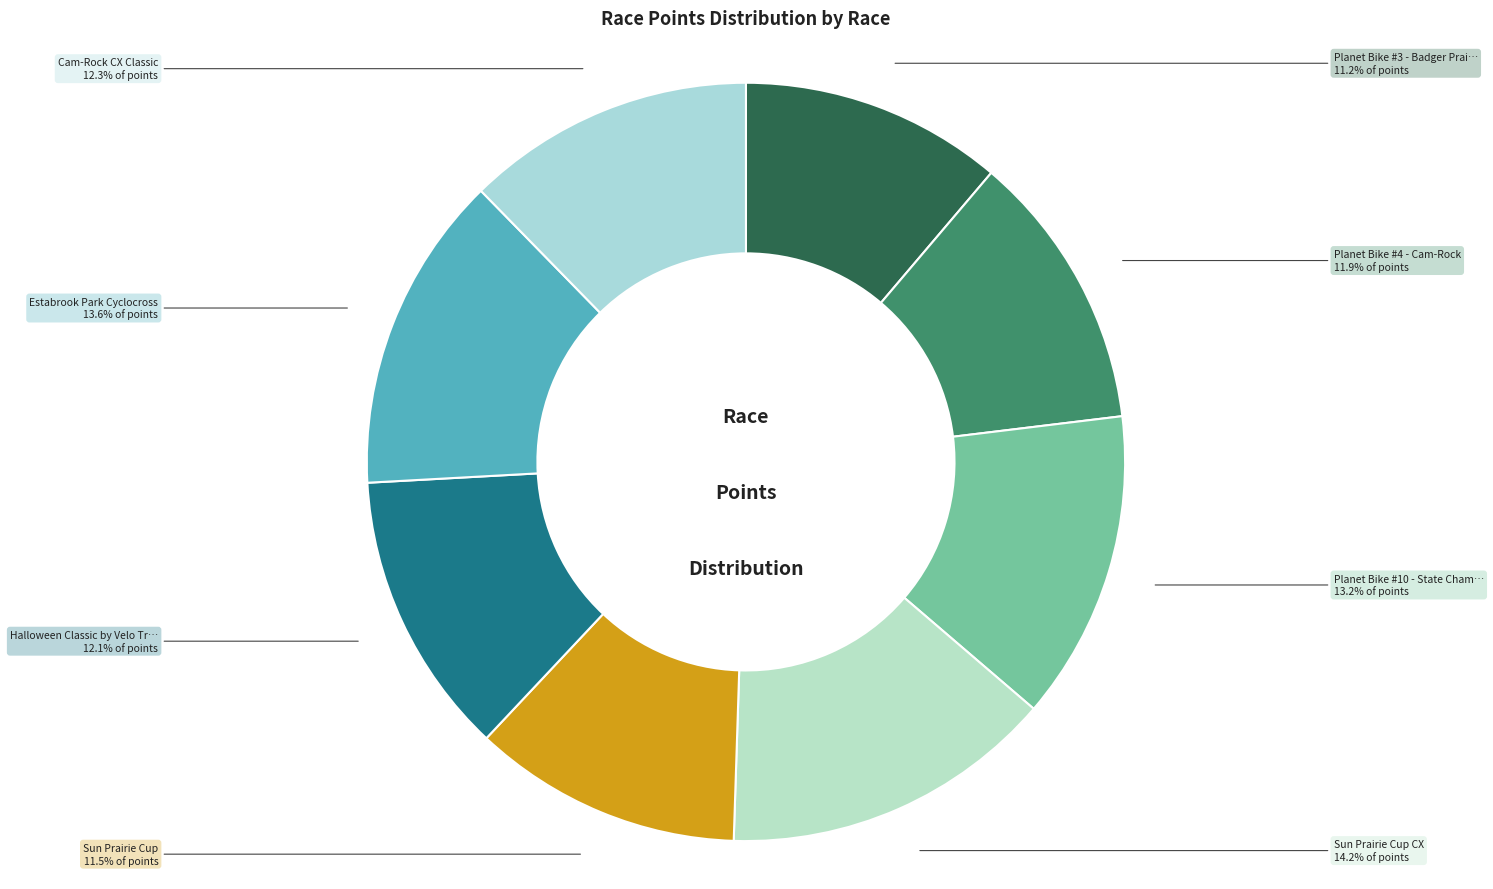

Rank the categories by value from lowest to highest.

Planet Bike #3 - Badger Prairie, Sun Prairie Cup, Planet Bike #4 - Cam-Rock, Halloween Classic by Velo Trocadero, Cam-Rock CX Classic, Planet Bike #10 - State Championships, Estabrook Park Cyclocross, Sun Prairie Cup CX